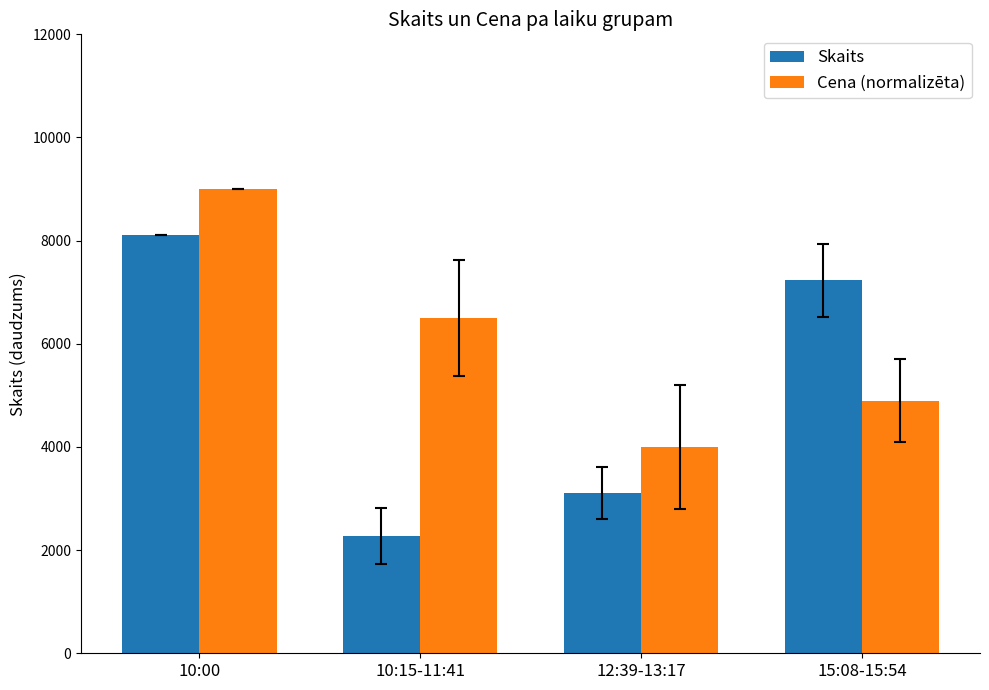

At which category does the chart reach its minimum across all series?

10:15-11:41